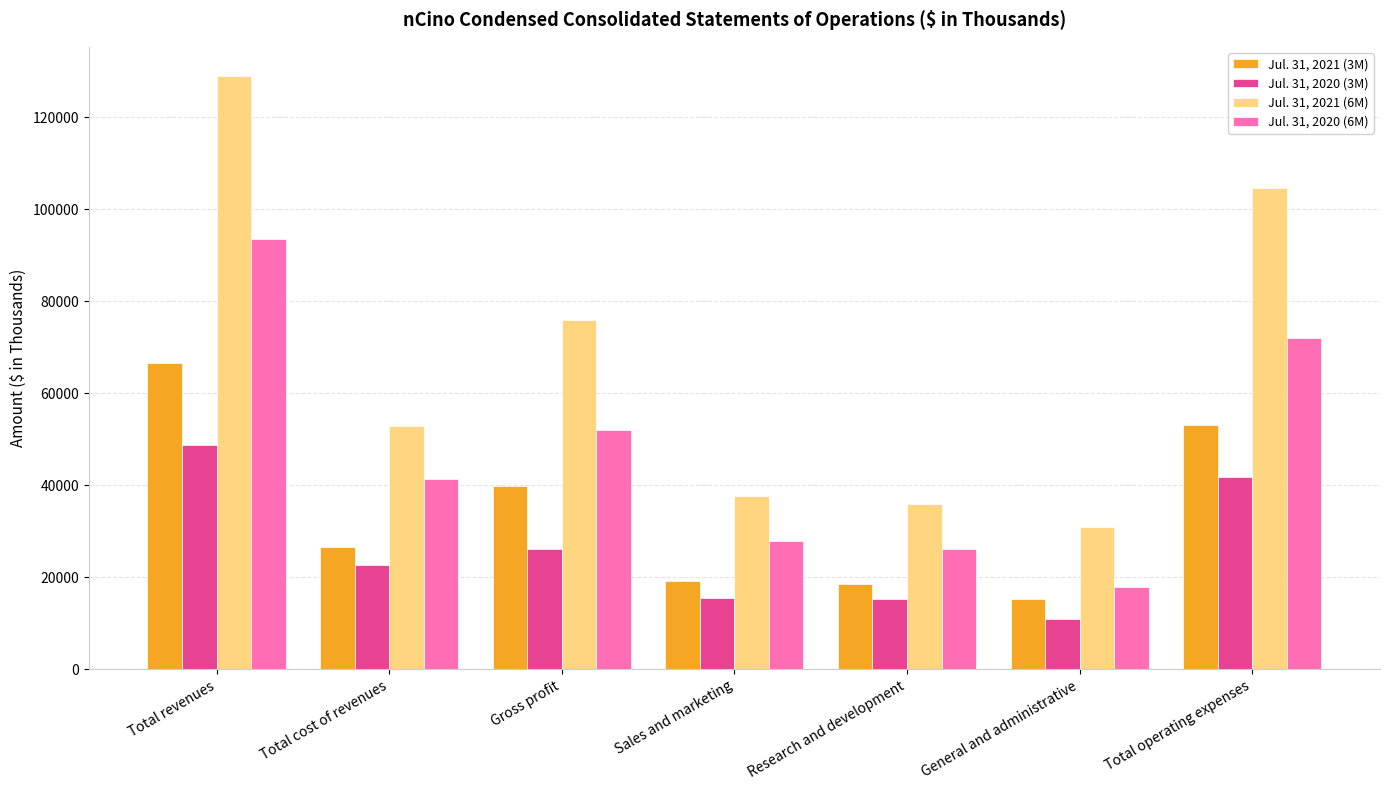

At which category is the sum across all series the highest?

Total revenues